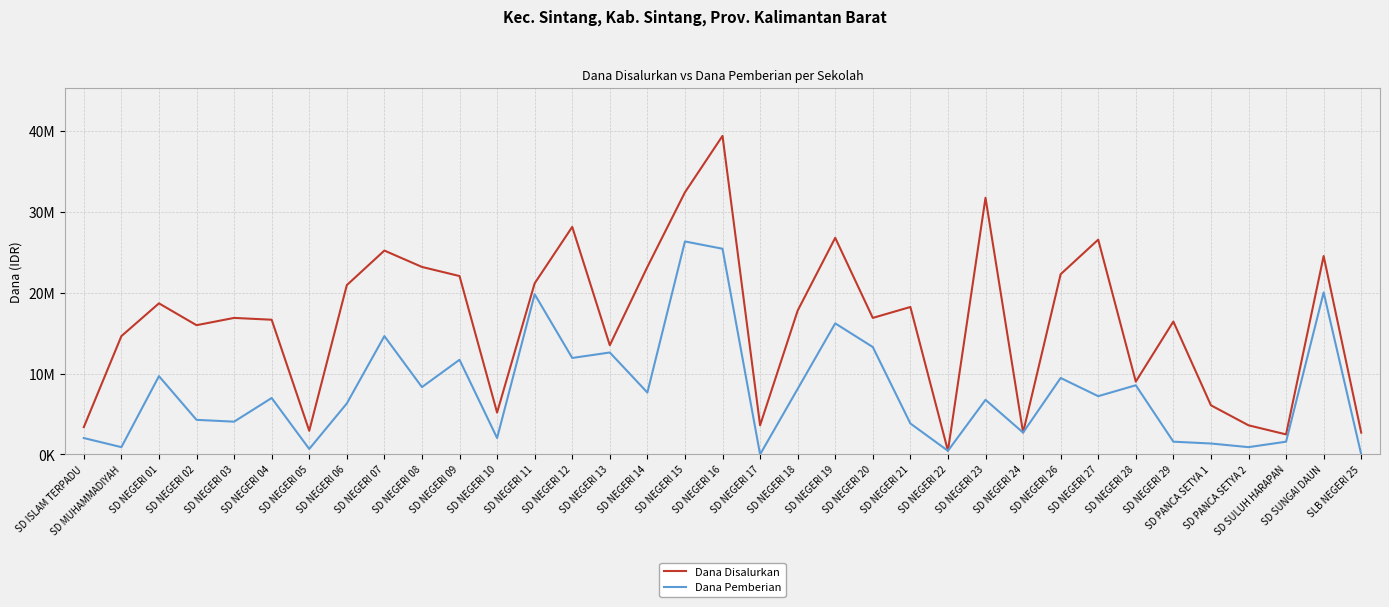

True or false: Dana Pemberian has a value of 3474826 at SD NEGERI 04.

False